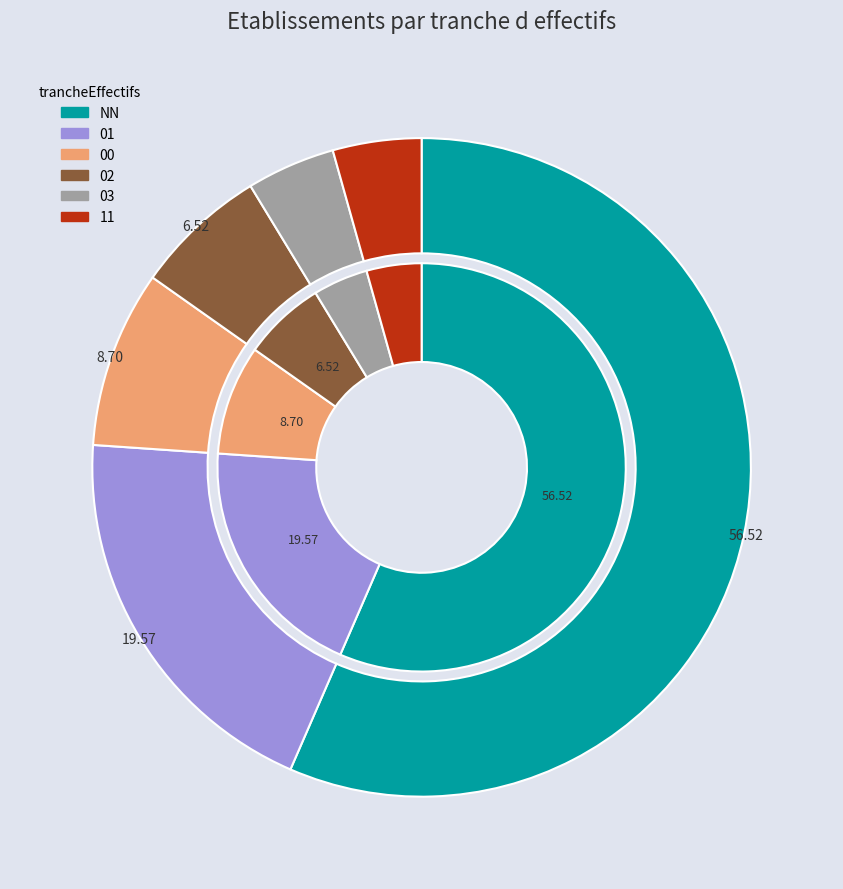

Which category has the biggest portion of the pie?

NN